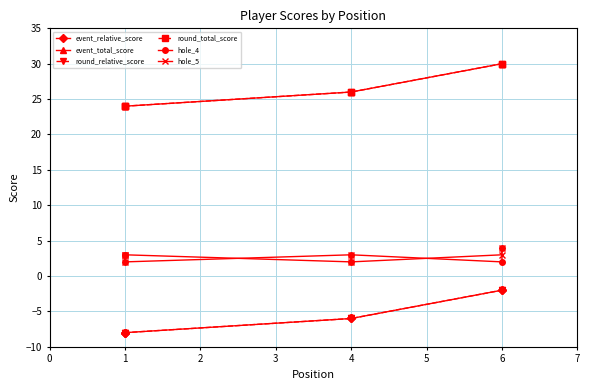

What is the sum of the hole_5 values at 1 and 6?

6